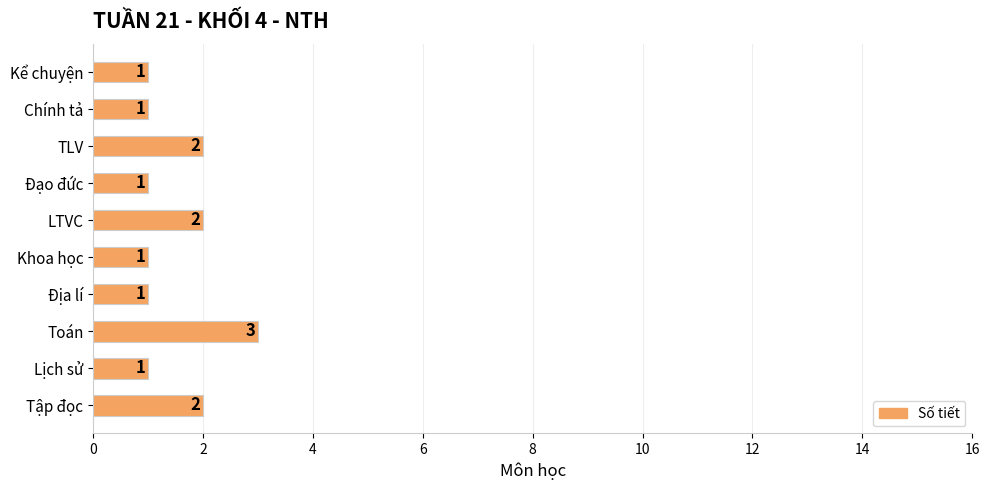

What is the minimum value shown in the chart?

1